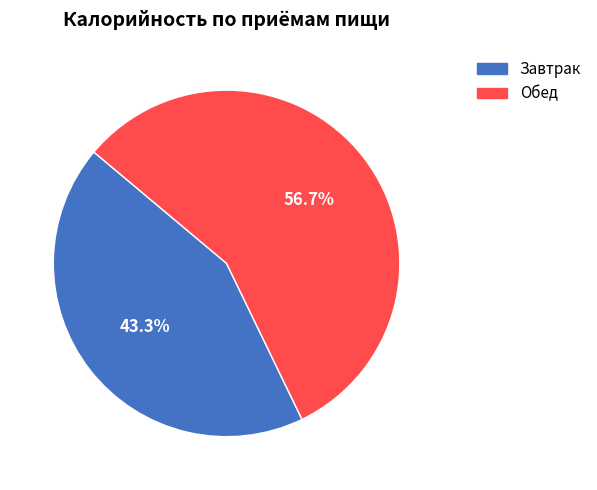

True or false: Обед accounts for 57% of the total.

True